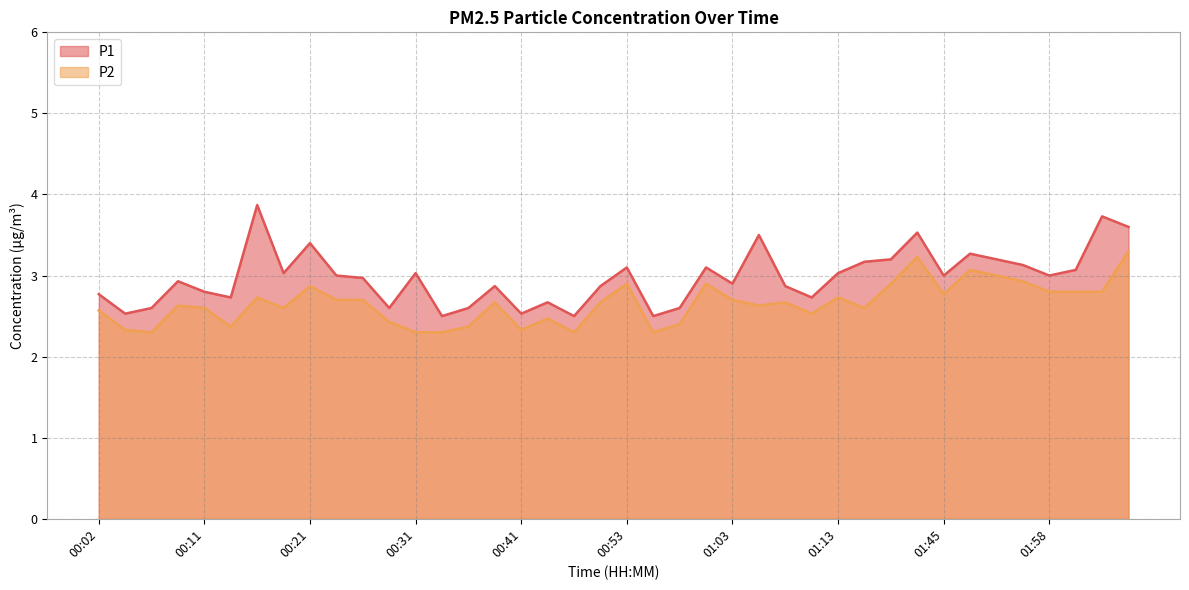

True or false: P1 has more than 1 points higher than both neighbors.

True